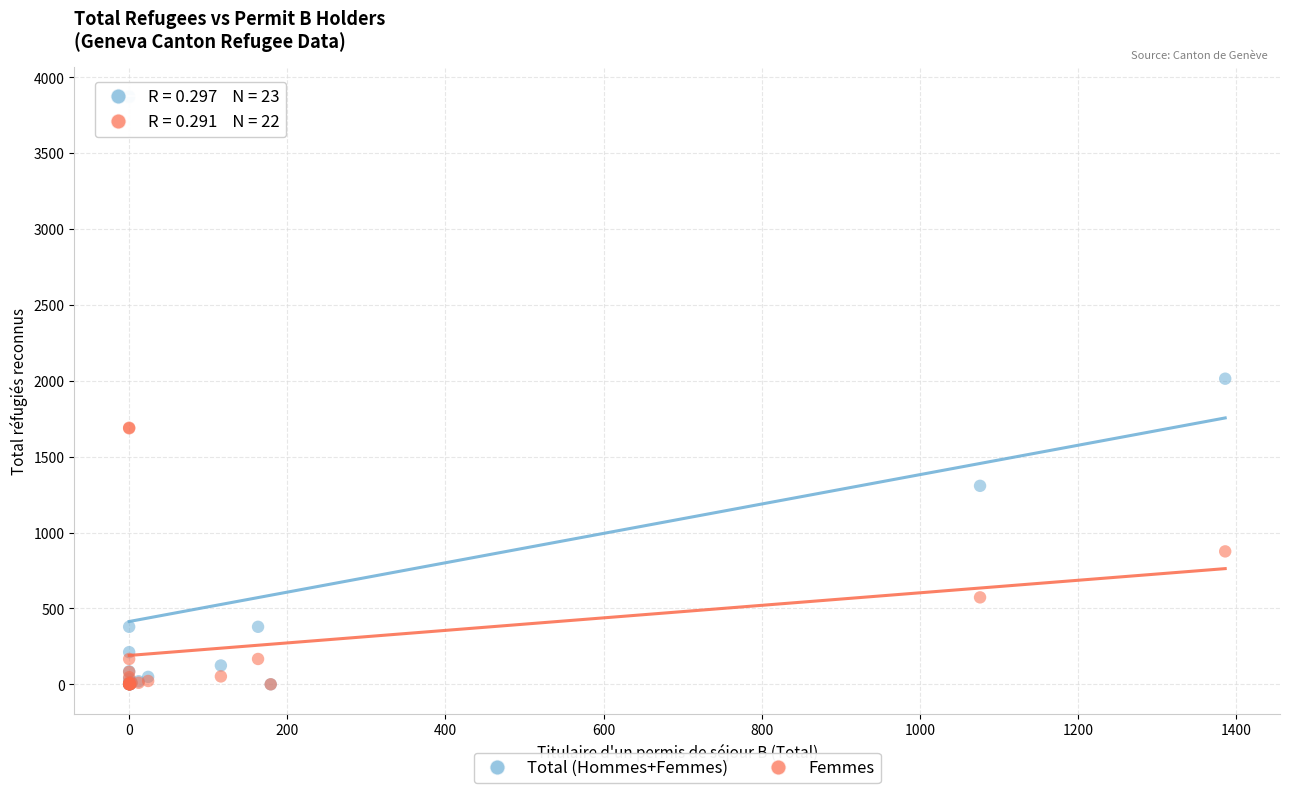

In the Total (Hommes+Femmes) series, what Y value is closest to 1937?

2014